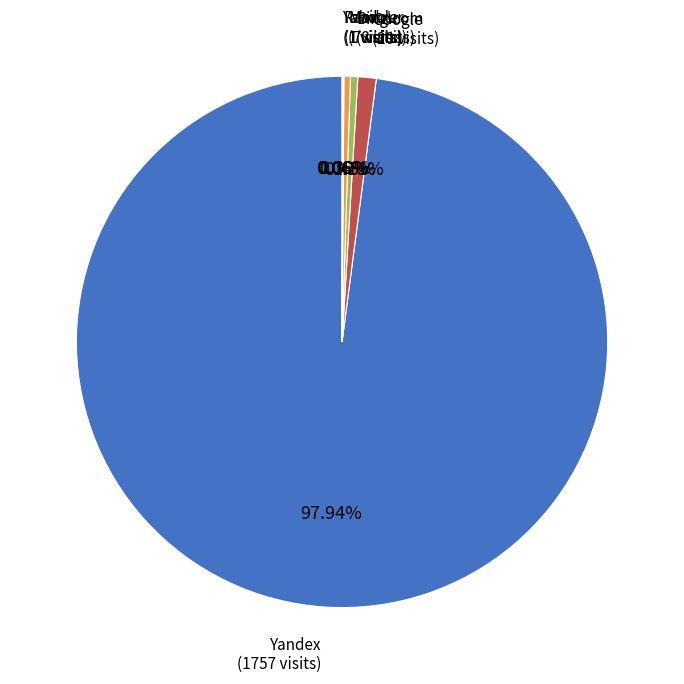

Does any single category account for the majority?

Yes